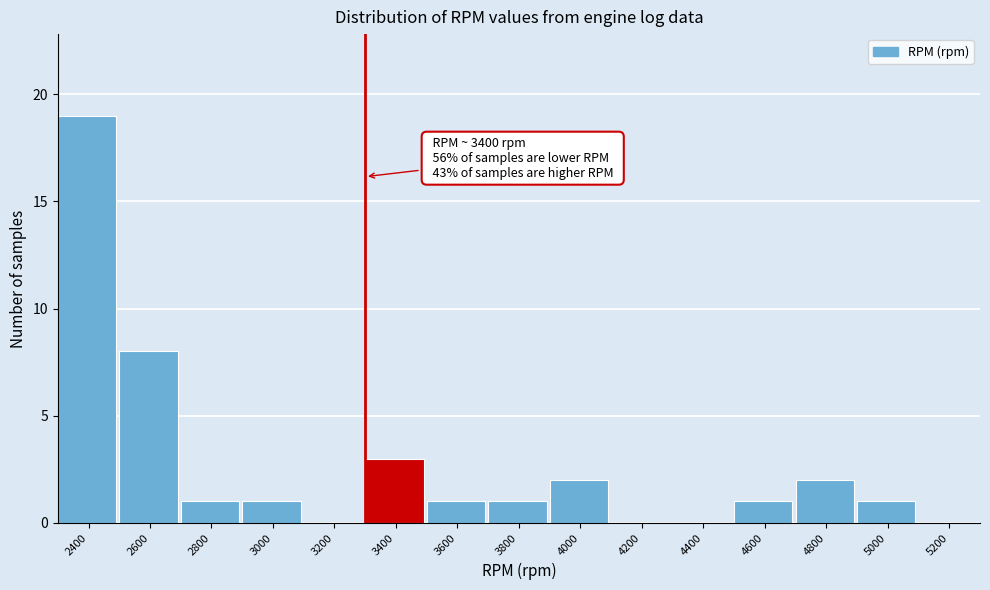

Reading left to right, what are all the values shown in this chart?

2400=19	2600=8	2800=1	3000=1	3200=0	3400=3	3600=1	3800=1	4000=2	4200=0	4400=0	4600=1	4800=2	5000=1	5200=0